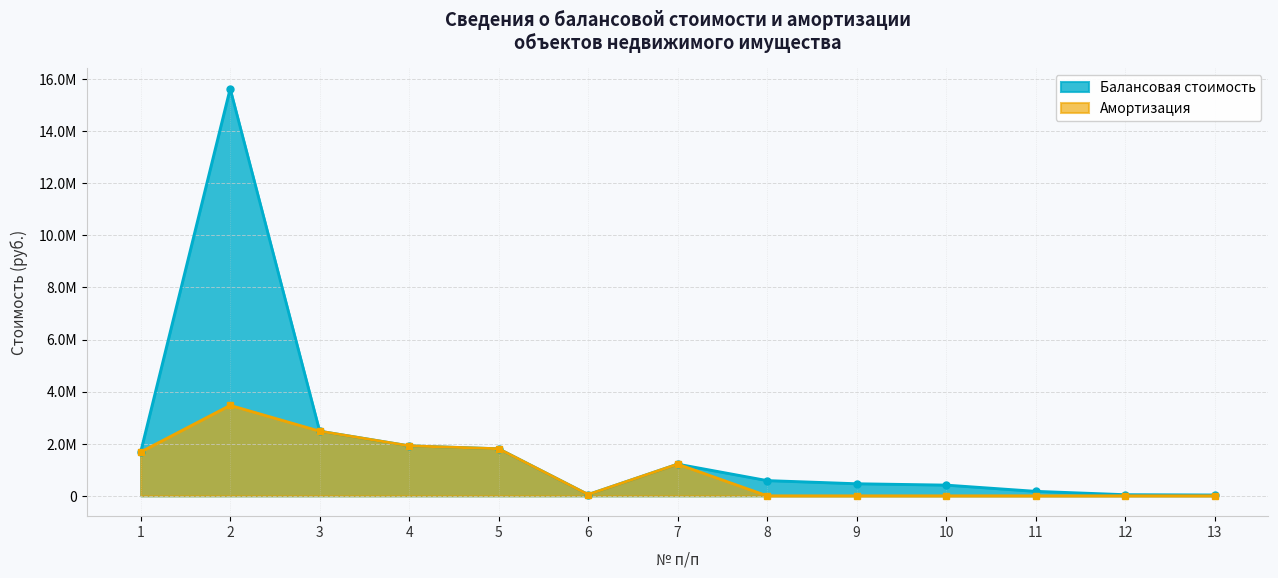

How many interior local valleys does the Балансовая стоимость series have?

1